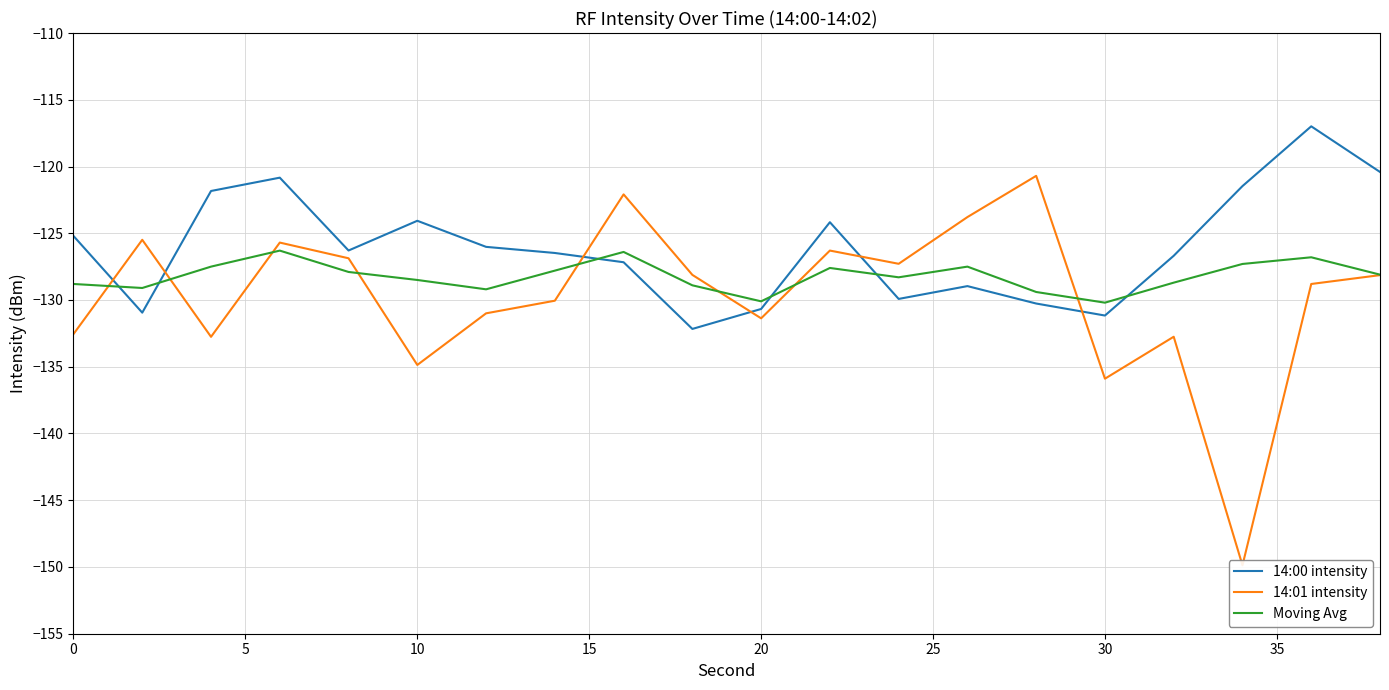

Which series ends up on top after the final intersection of 14:00 intensity and Moving Avg?

14:00 intensity